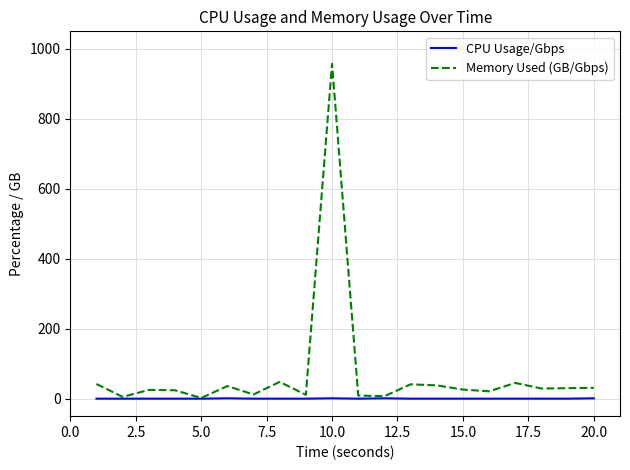

How many CPU Usage/Gbps values are between 0 and 1?

20